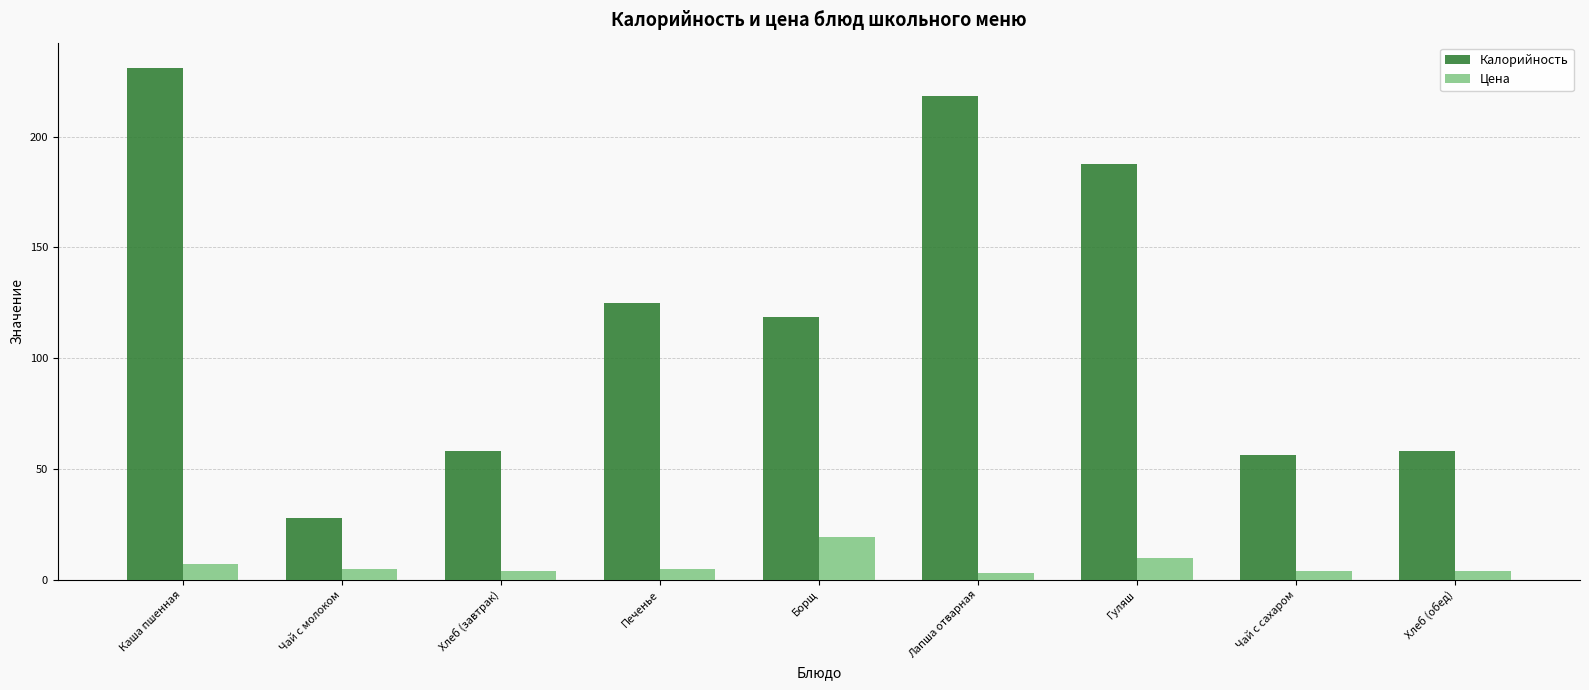

At which category is the sum across all series the highest?

Каша пшенная